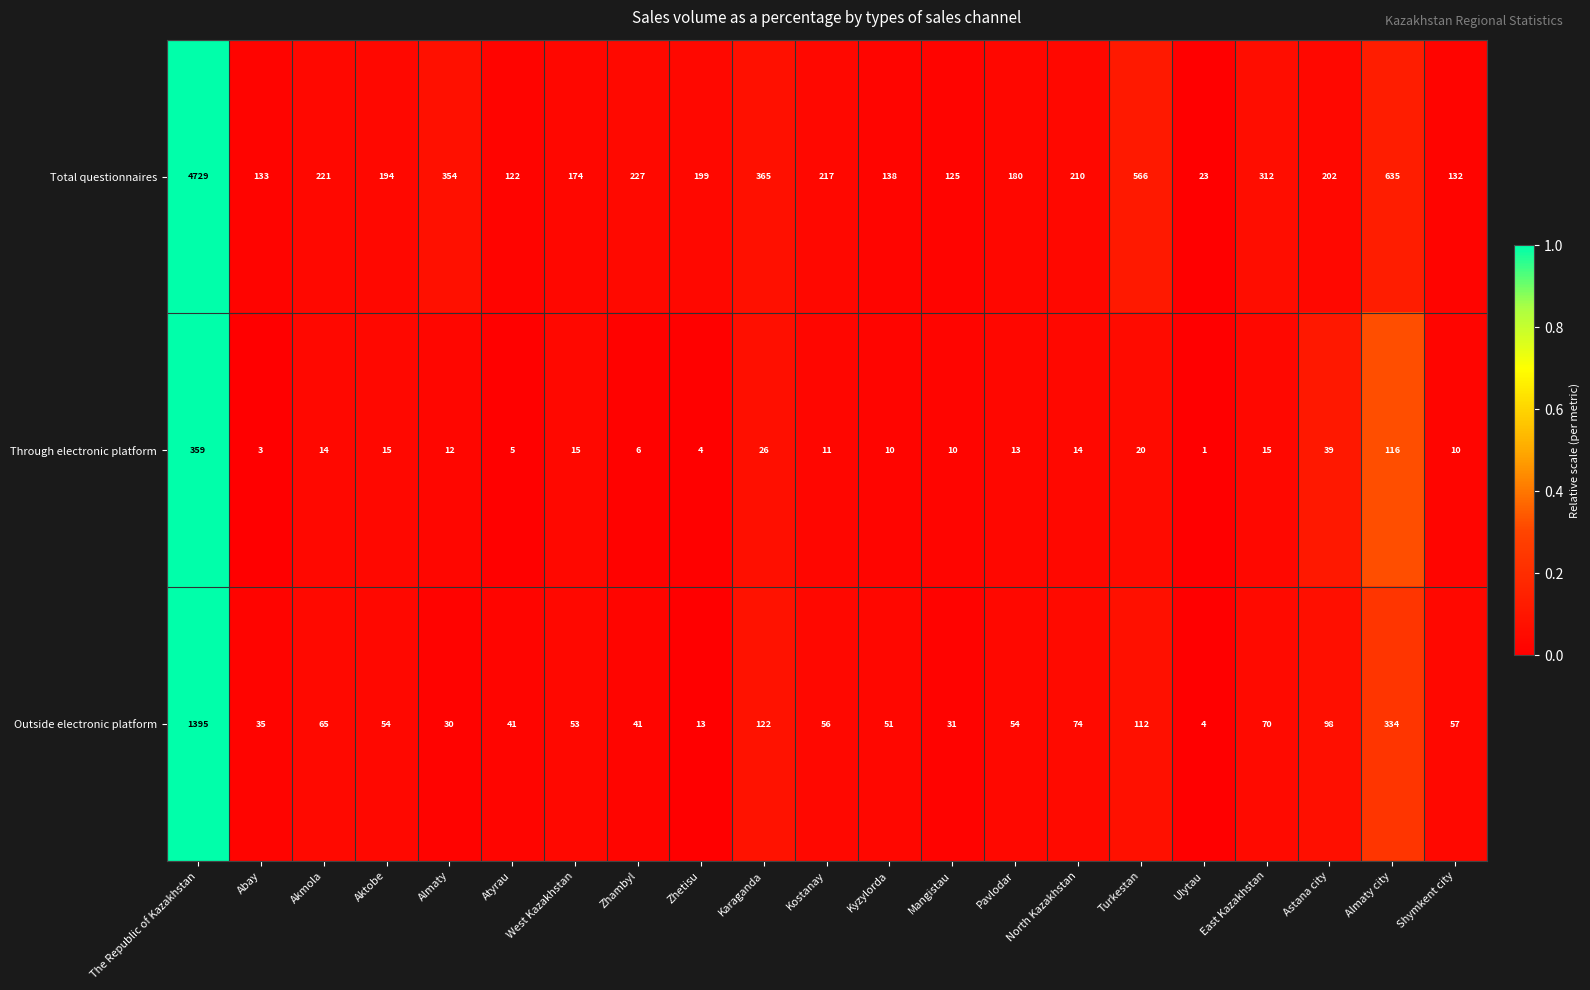

True or false: Total questionnaires has a value of 133 at Abay.

True